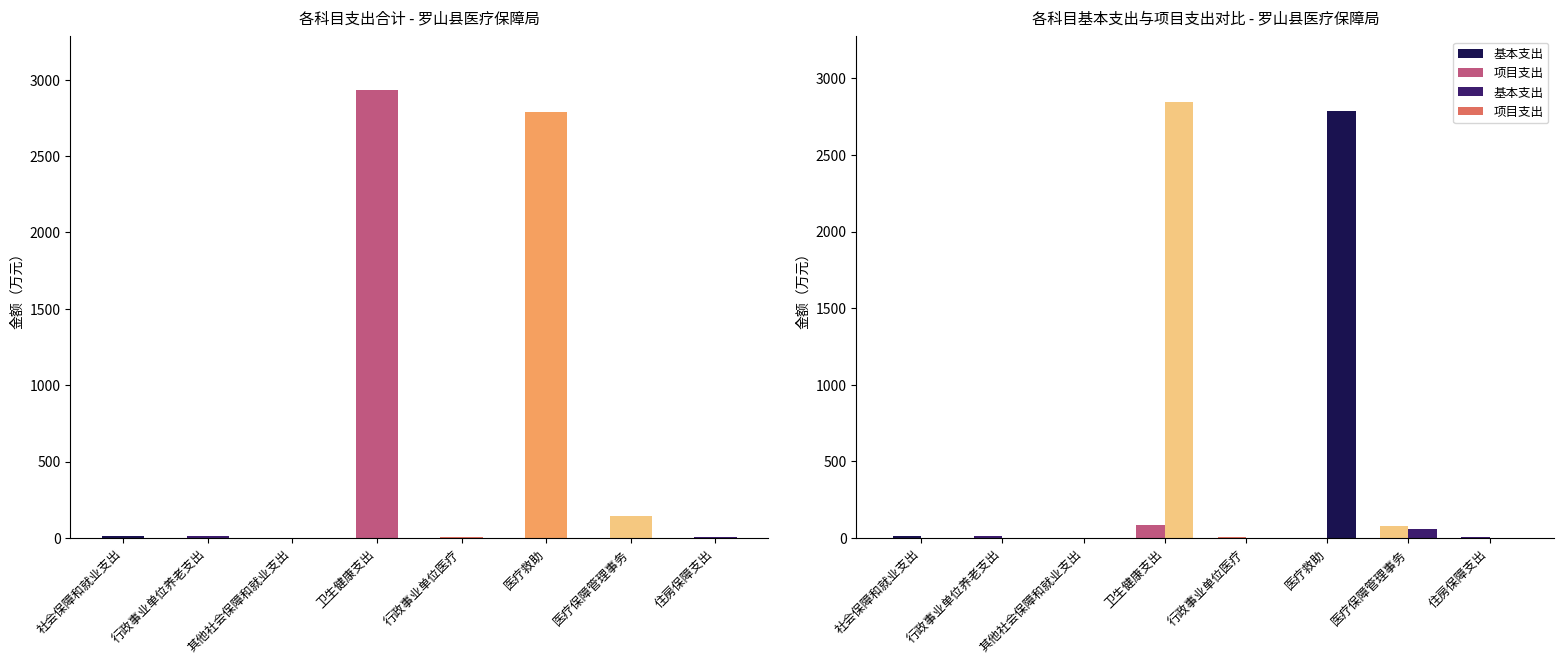

Rank the series at 行政事业单位养老支出 from highest to lowest value.

合计, 基本支出, 项目支出